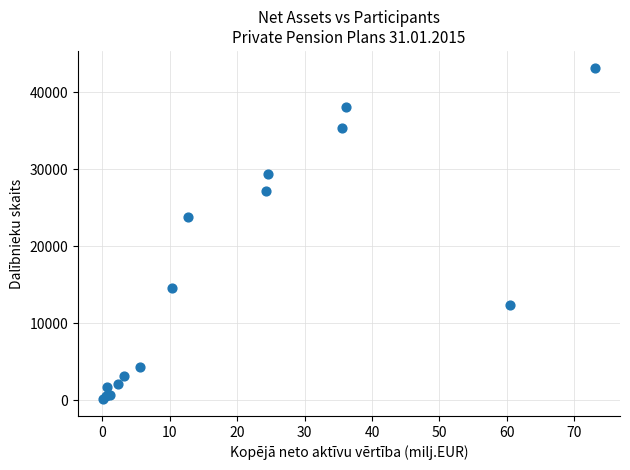

What Y value in the scatter plot is closest to 21663?

23792